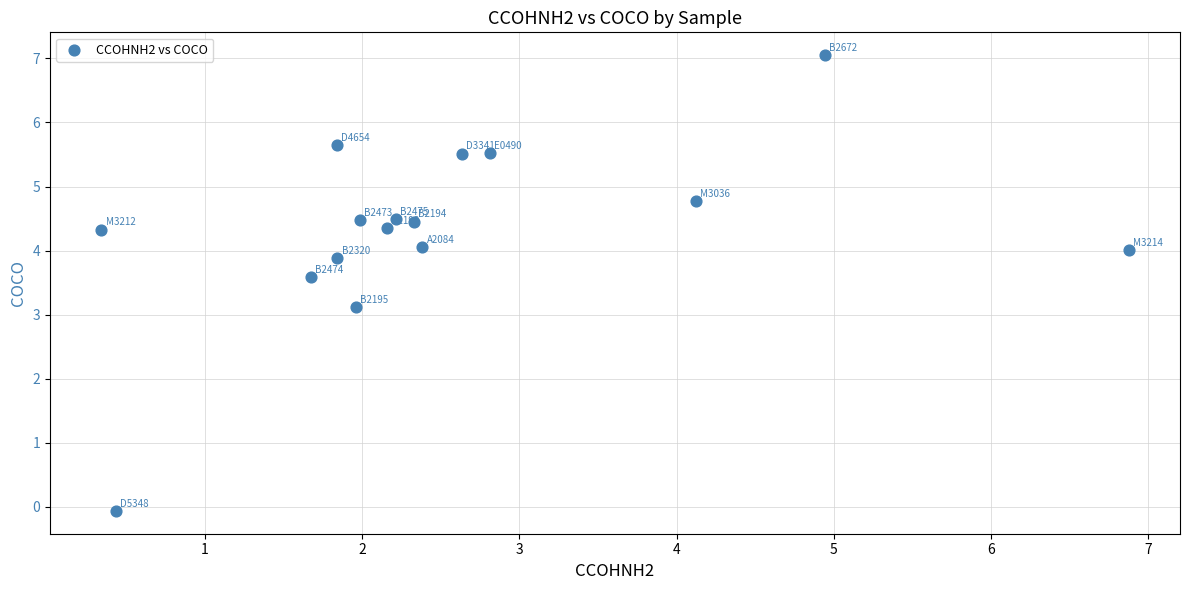

What is the range of Y values (max minus min)?

7.1